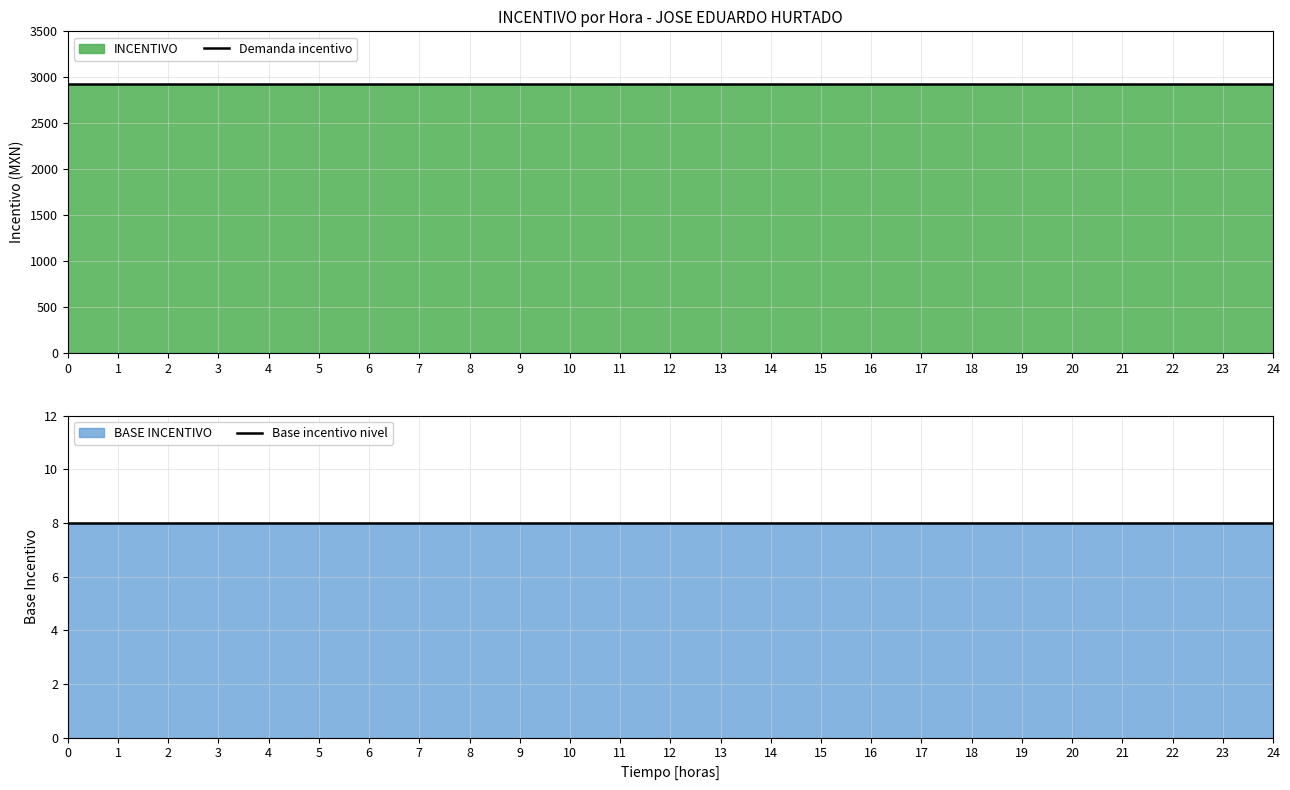

Rank the categories by Base incentivo nivel value from highest to lowest.

0, 1, 2, 3, 4, 5, 6, 7, 8, 9, 10, 11, 12, 13, 14, 15, 16, 17, 18, 19, 20, 21, 22, 23, 24